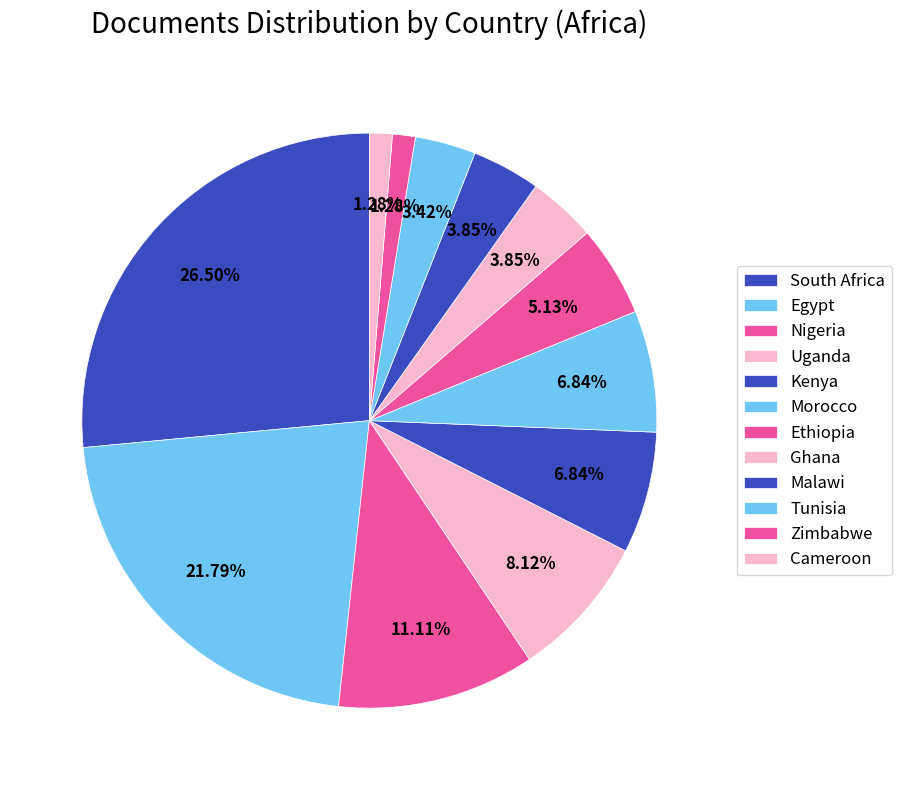

How many segments does this pie chart have?

12